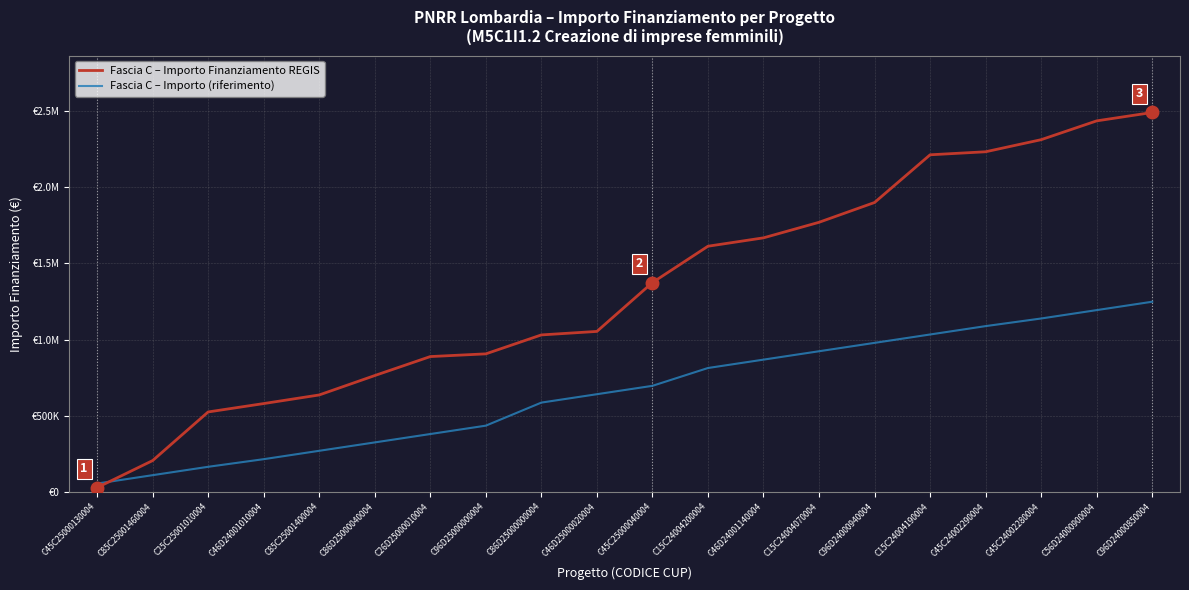

What is the value of the Fascia C – Importo (riferimento) point at the 15th from the left?

978340.8